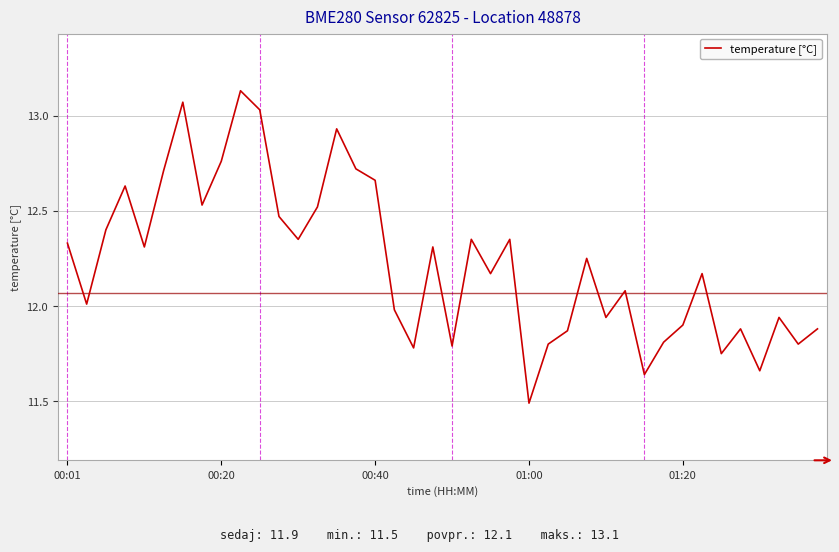

What is the minimum value shown in the chart?

11.5